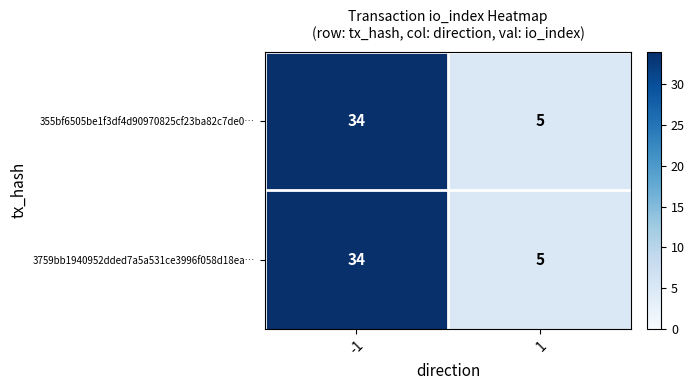

Is it true that 3759bb1940952dded7a5a531ce3996f058d18ea… equals 5 at 1?

True